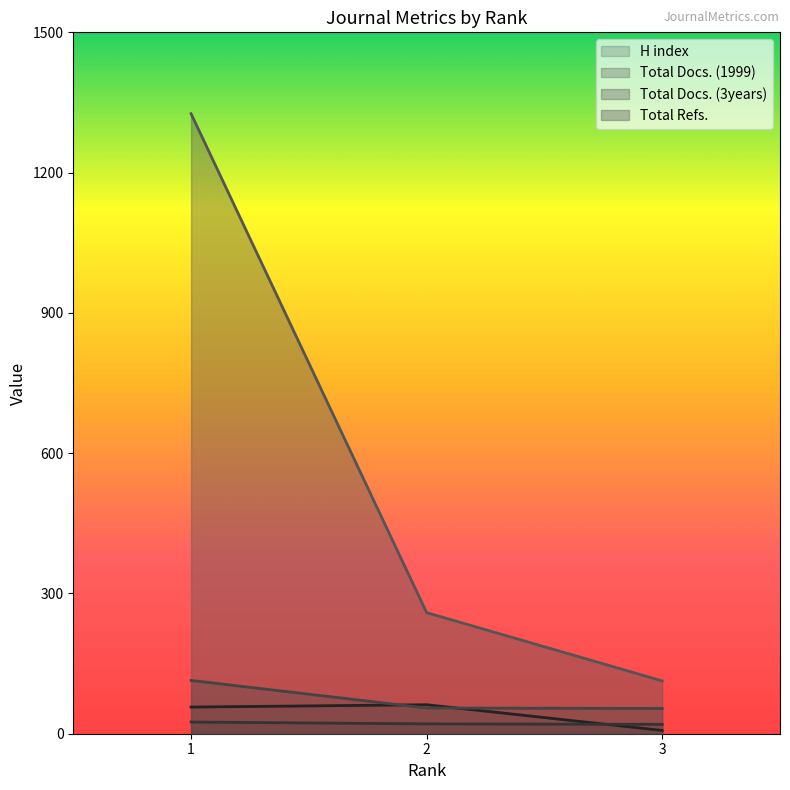

The Total Refs. series shows 2383 at 1. True or false?

False